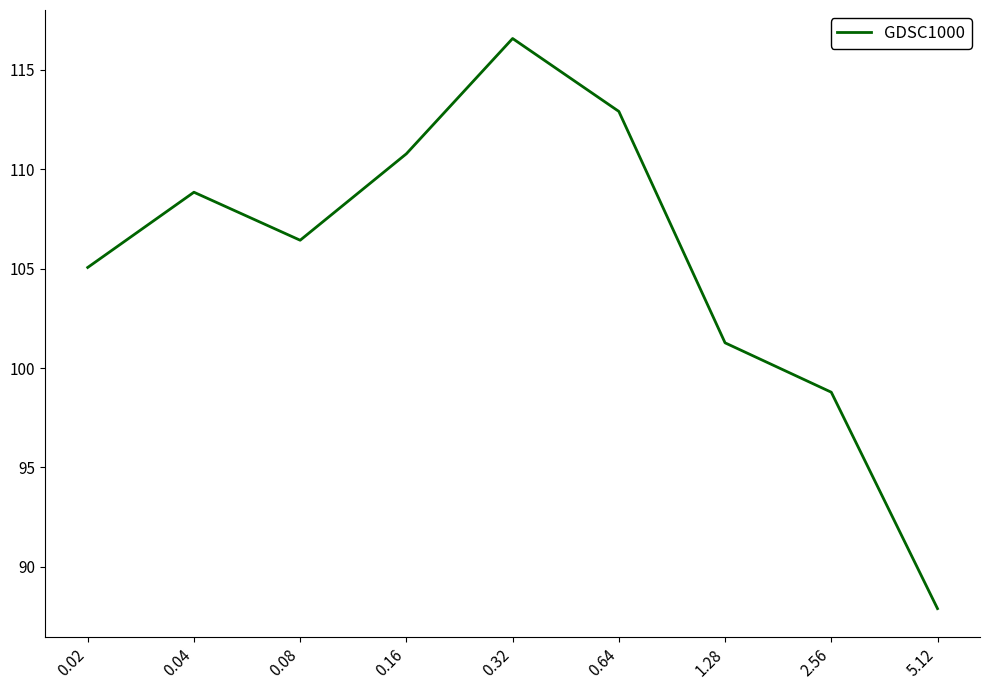

What is the difference between the second highest and second lowest values?

14.1